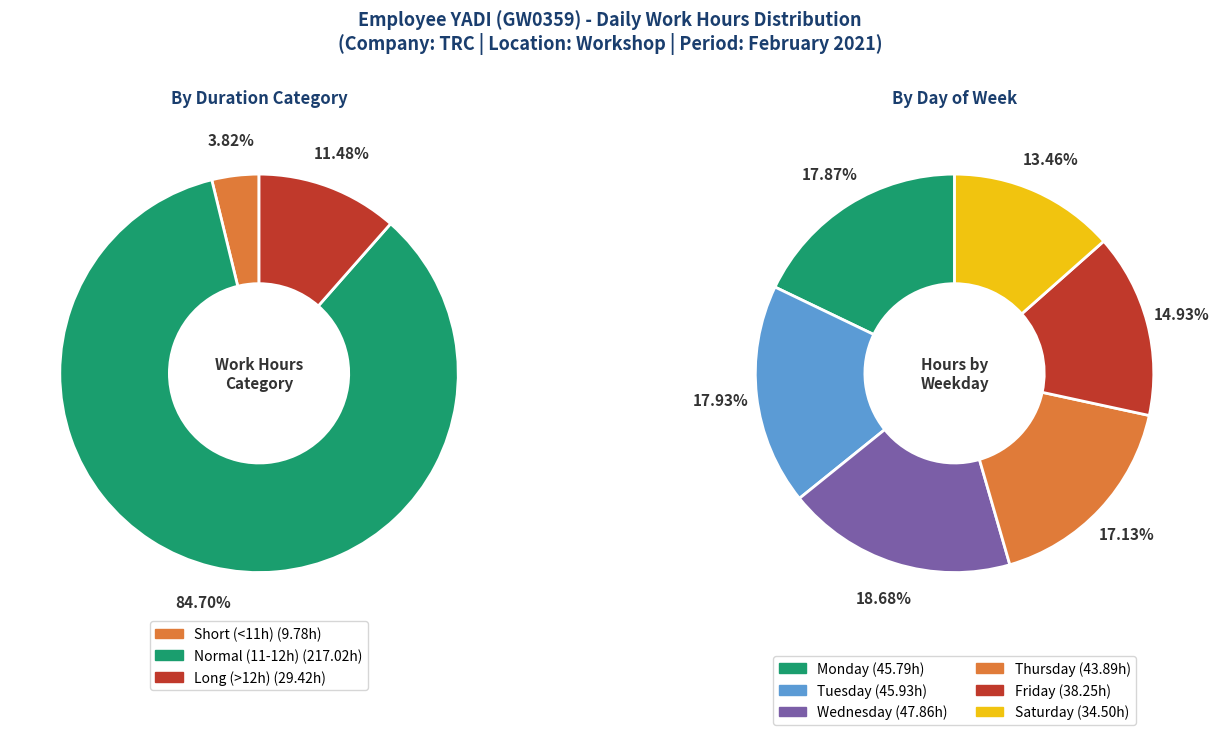

Is it true that Day 23 is 13% of the pie?

False